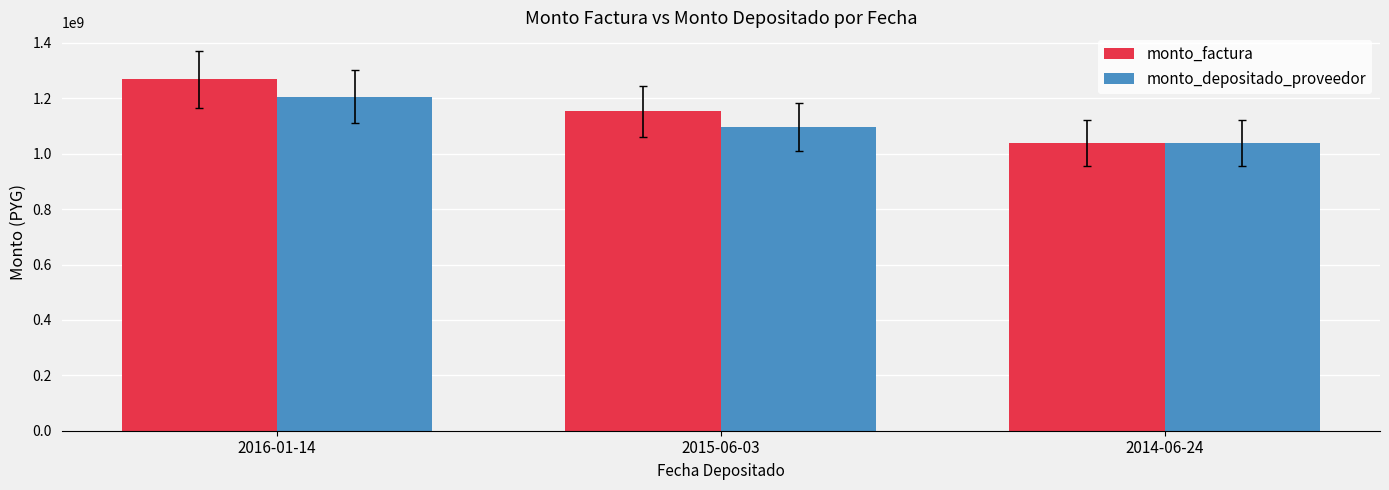

Does the chart contain any negative values?

No